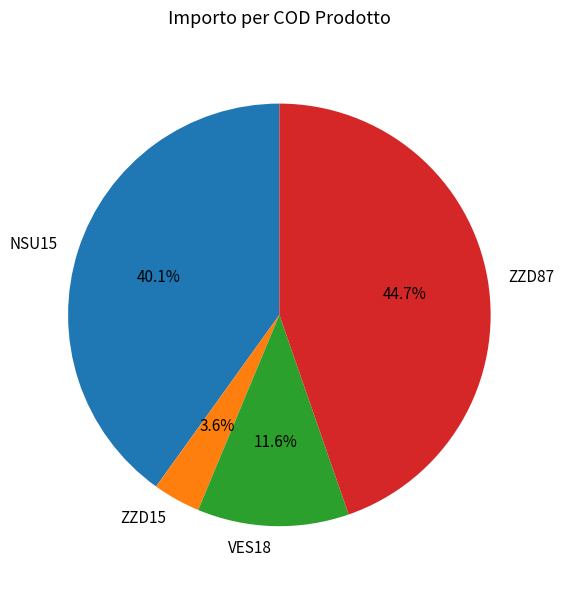

What percentage is NOT represented by NSU15?

59.9%